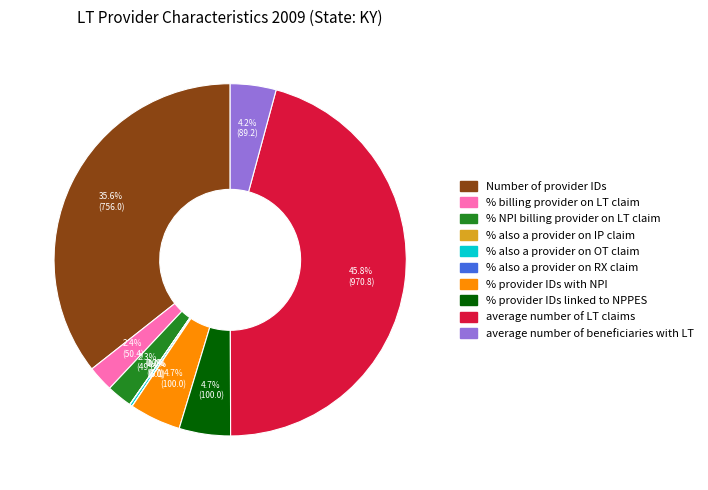

To the nearest percent, what percentage of the pie is % provider IDs with NPI?

5%